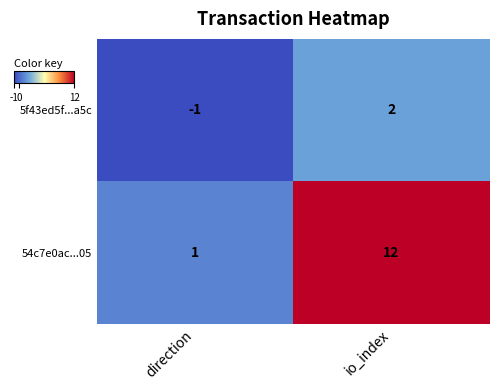

Between direction and io_index, which series saw the biggest shift?

54c7e0ac...05